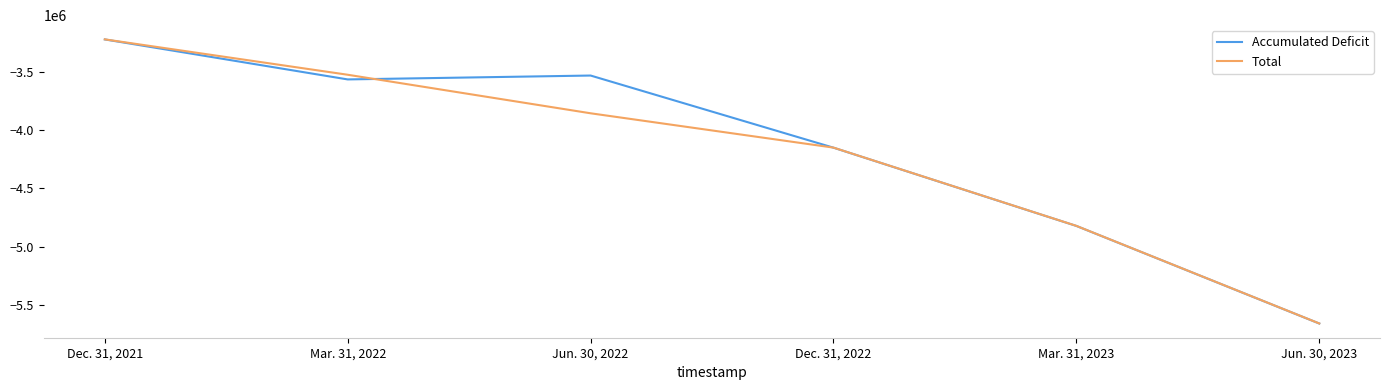

Is this an area chart (filled region under the line)?

No